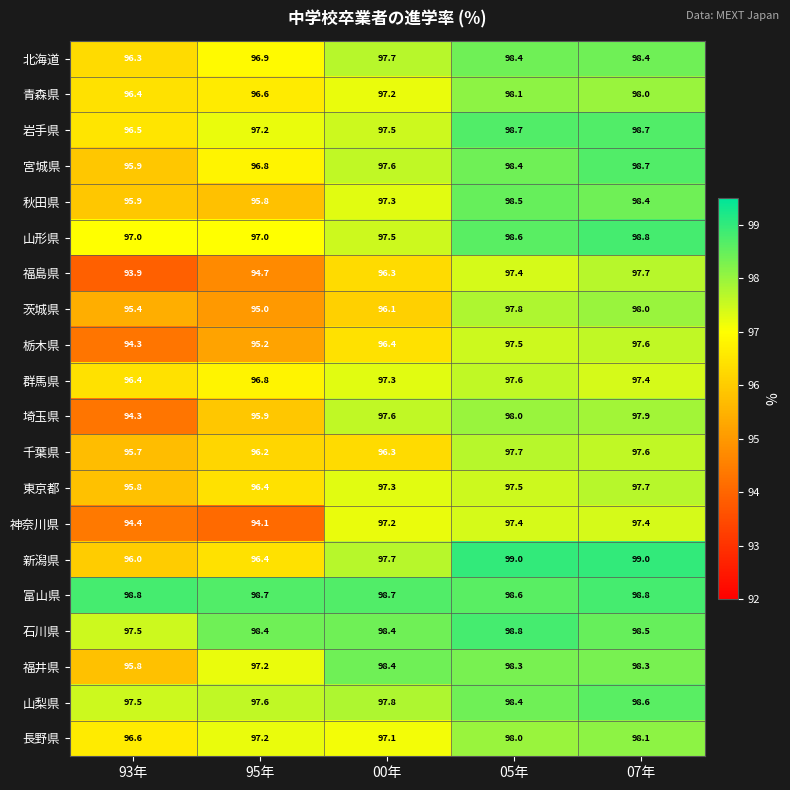

Which series has the largest total across all categories?

富山県